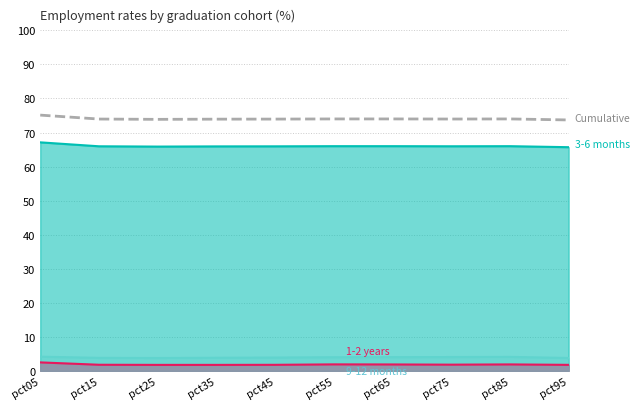

What value does the data have at pct65?

74.0